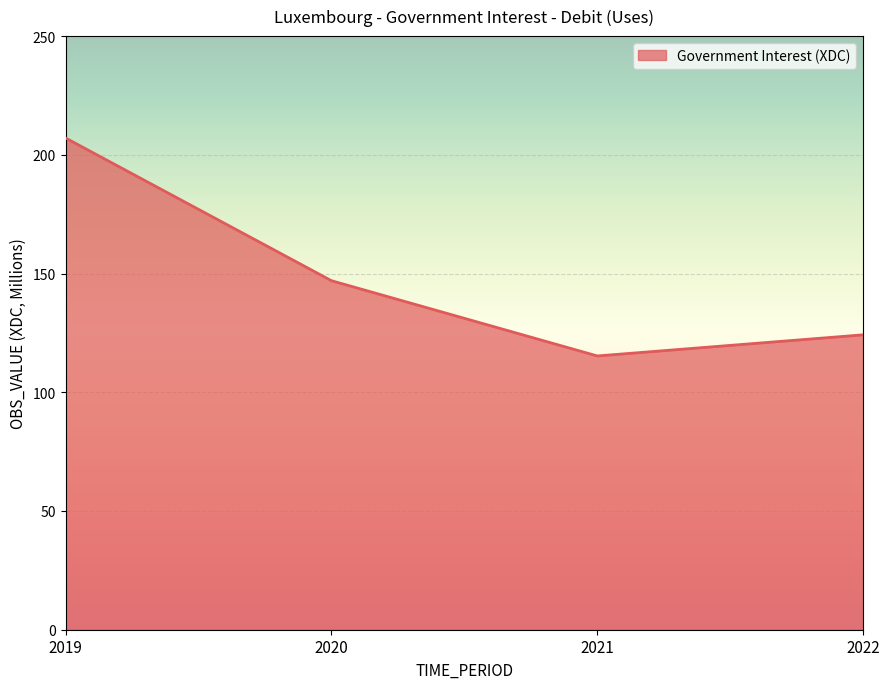

The value at 2019 is 86.8. True or false?

False